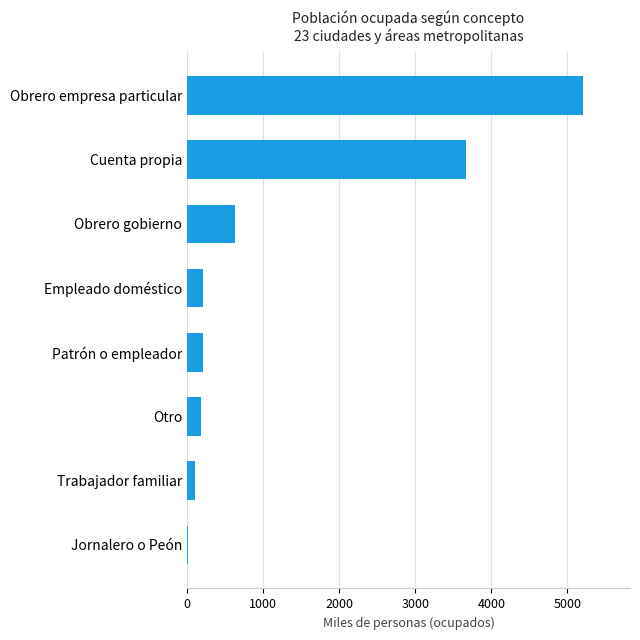

Where is the data nearest to the value 2604?

Cuenta propia